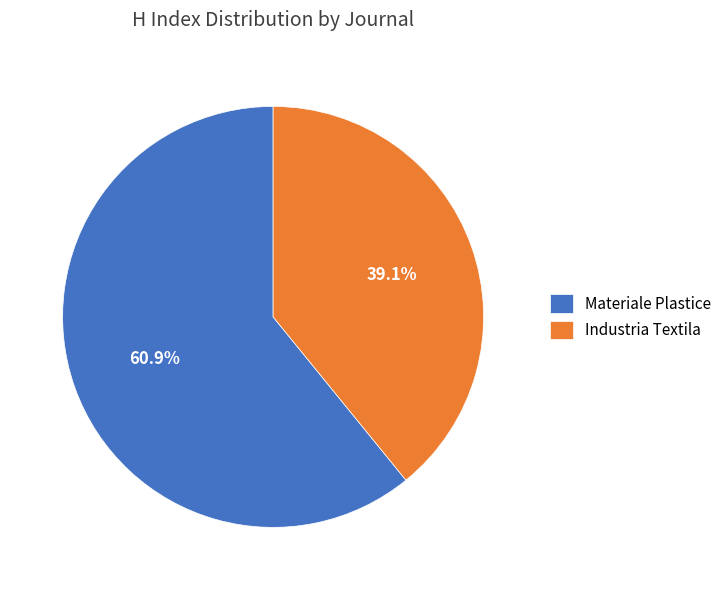

Is it true that Materiale Plastice is 61% of the pie?

True